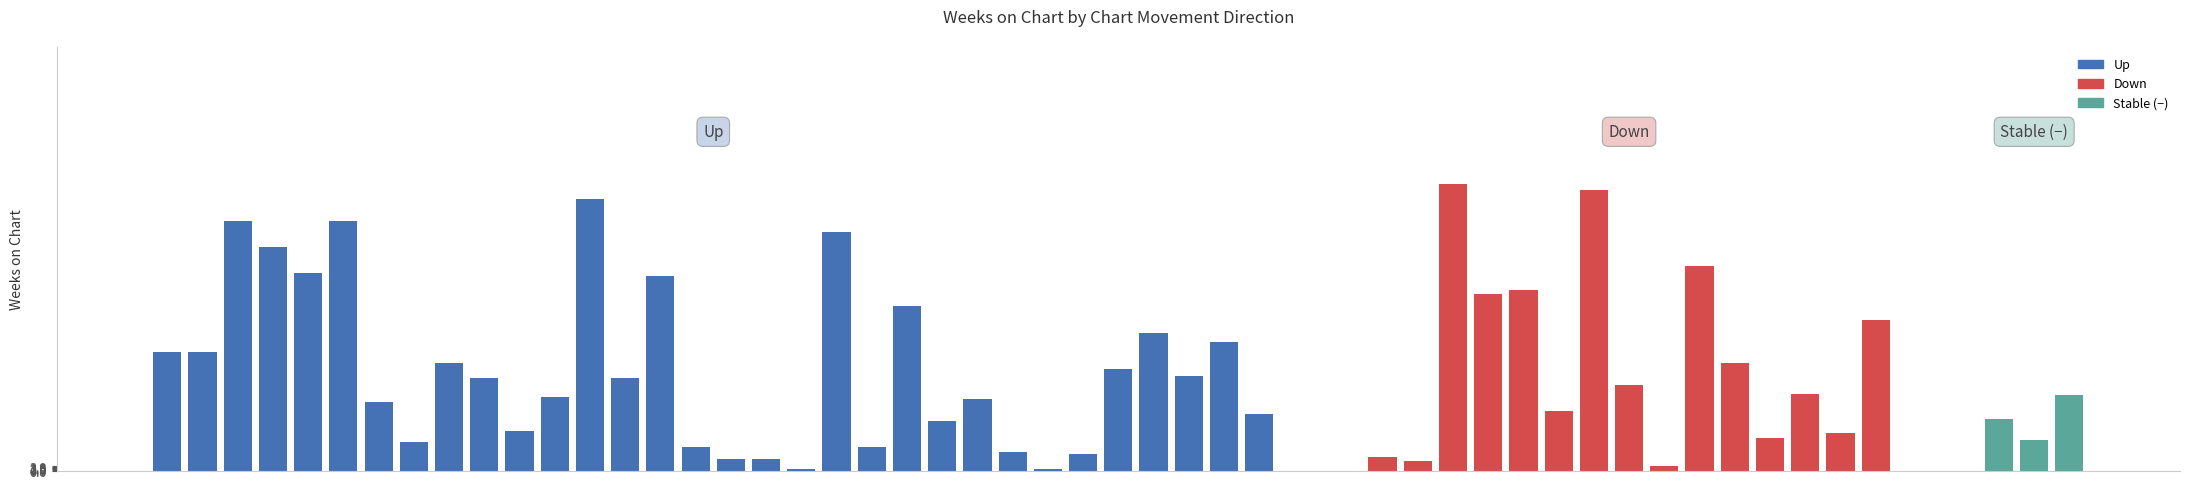

What value does the stable series have at avg_peak?

5.2